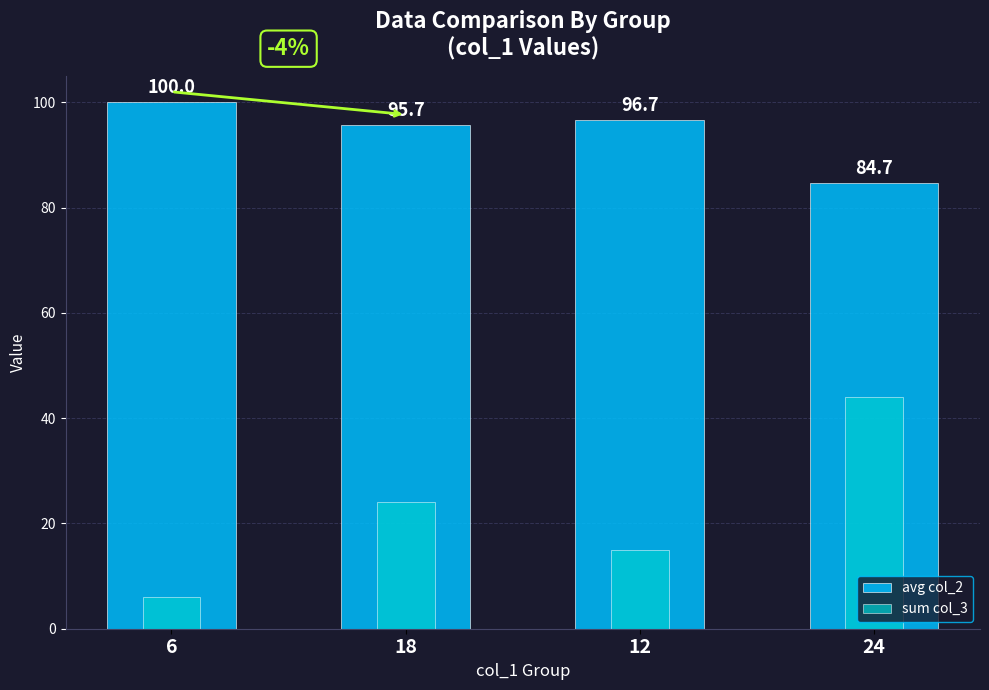

At how many categories does at least one series exceed 9?

4